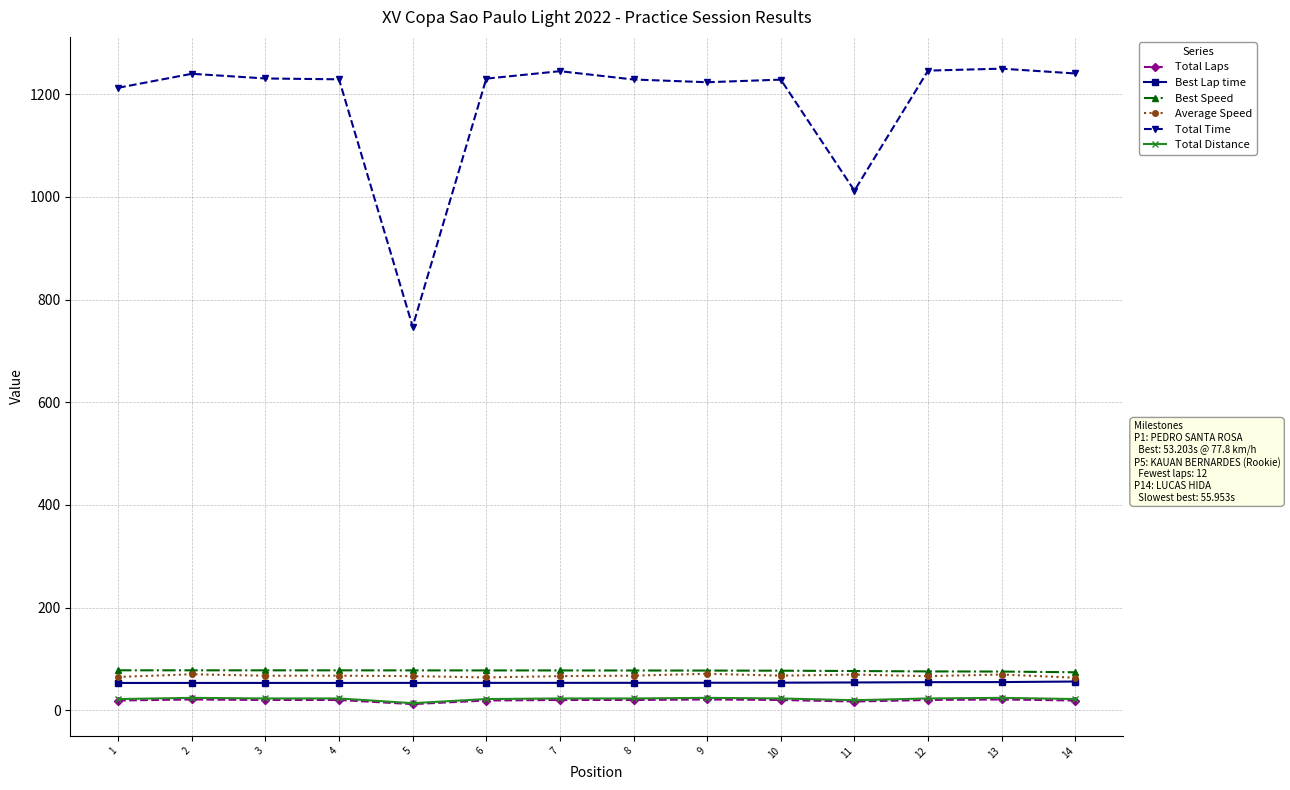

The value of Total Time at 10 is 247.4. True or false?

False